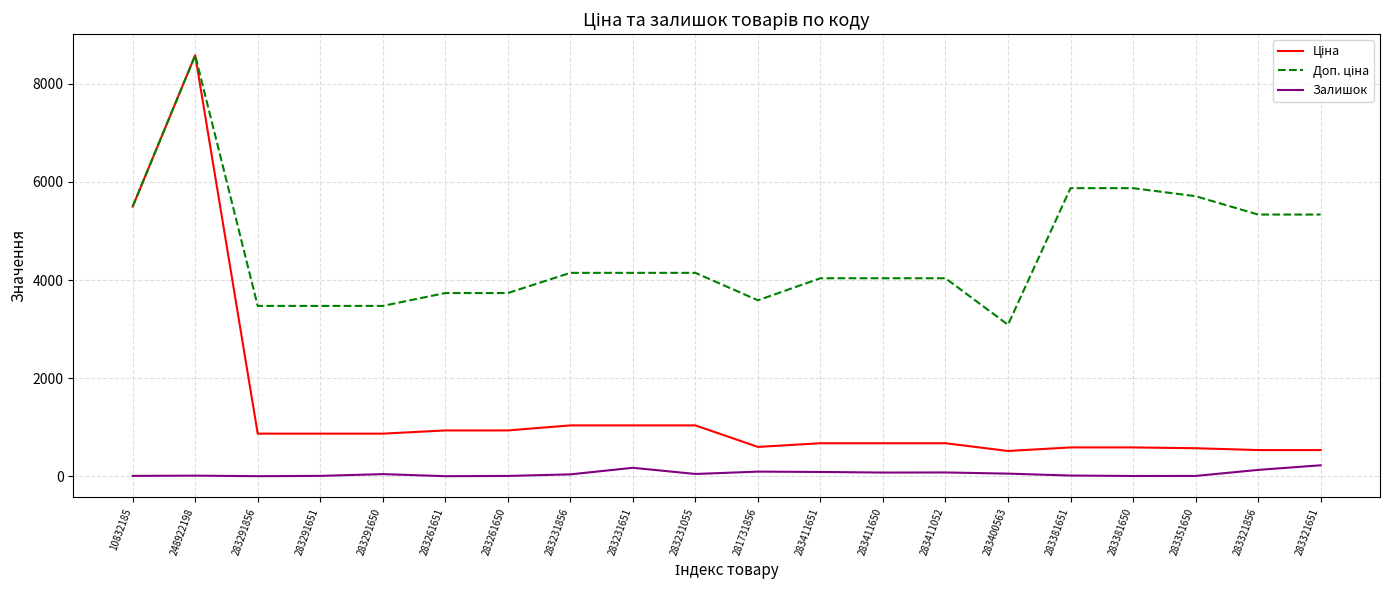

Is it true that Залишок equals 223.0 at 283321651?

True